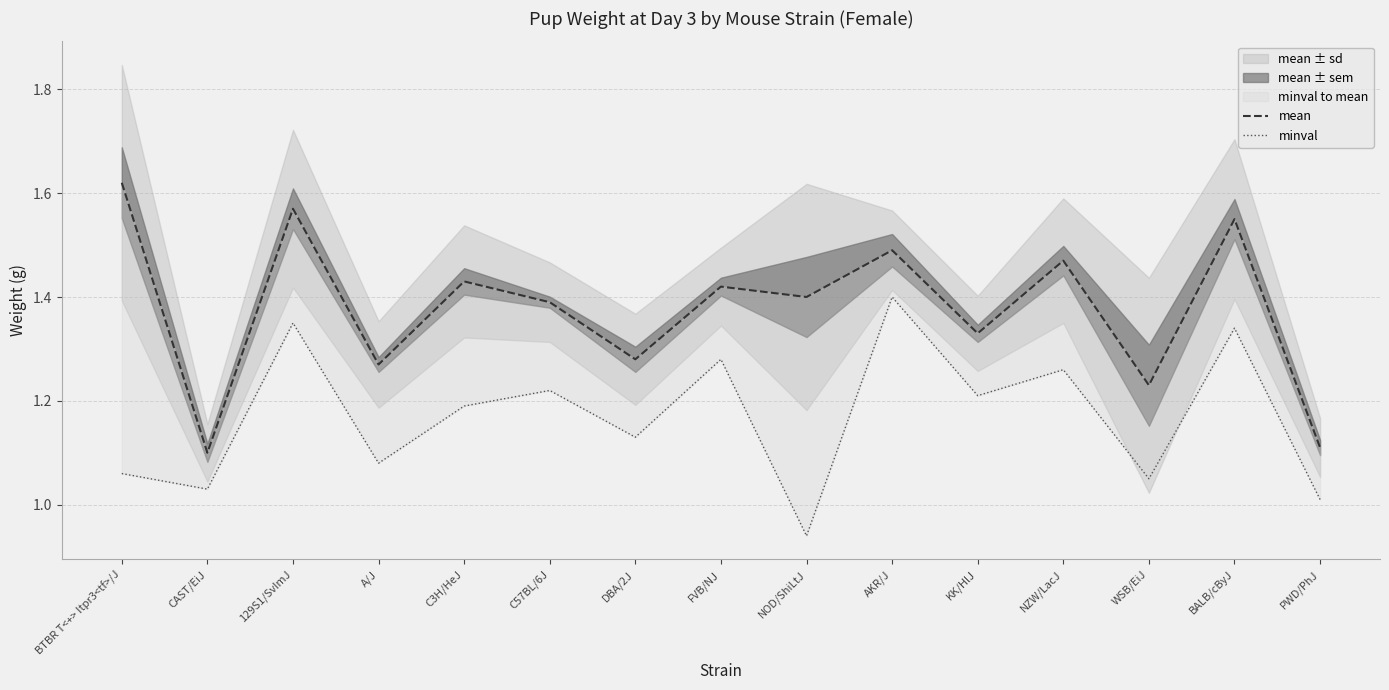

What is the difference between the highest and lowest values at BALB/cByJ?

0.2